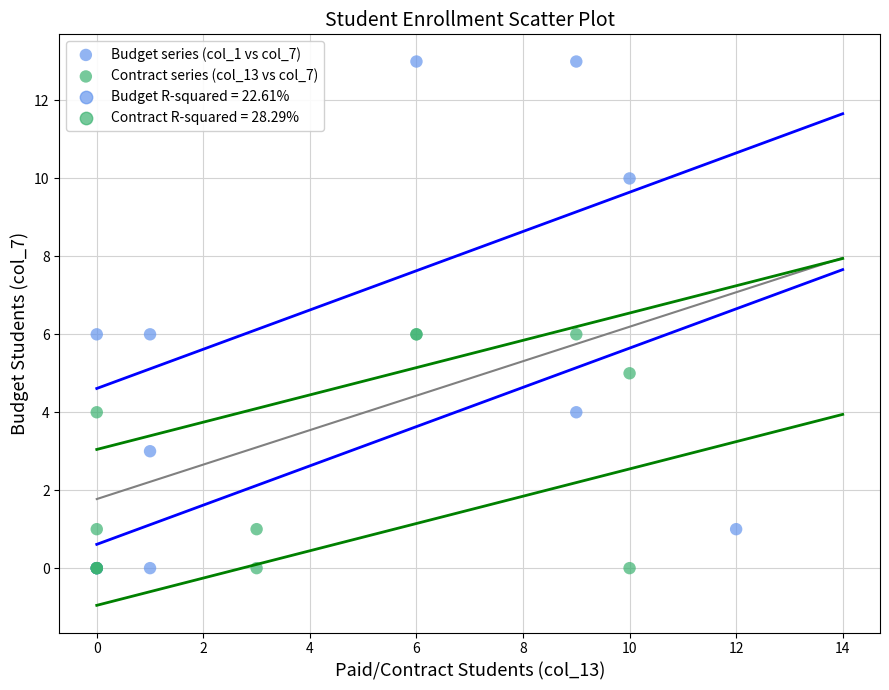

Which series has the largest Y range (max minus min)?

Budget series (col_1 vs col_7)